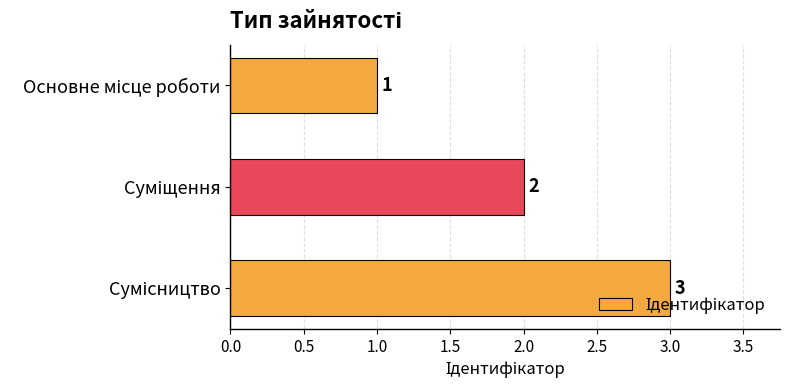

How many values are between 1 and 3?

3